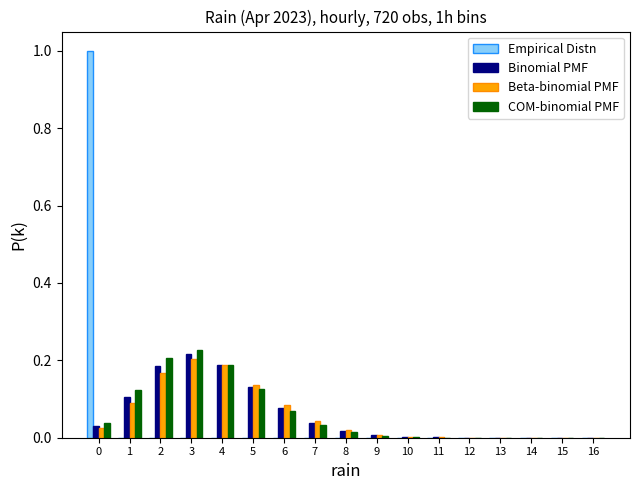

True or false: COM-binomial PMF has a value of 0.2 at 4.

True